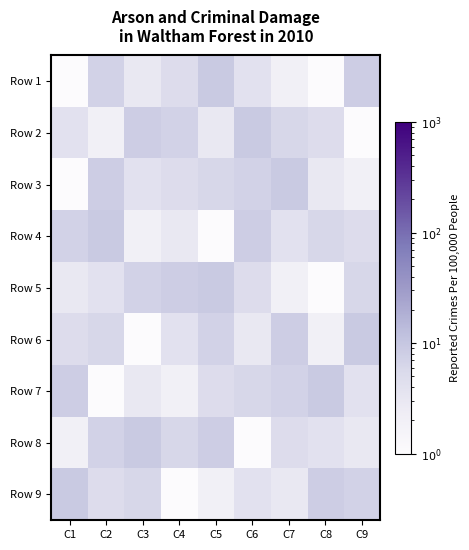

What is the difference between the highest and lowest values at C9?

8